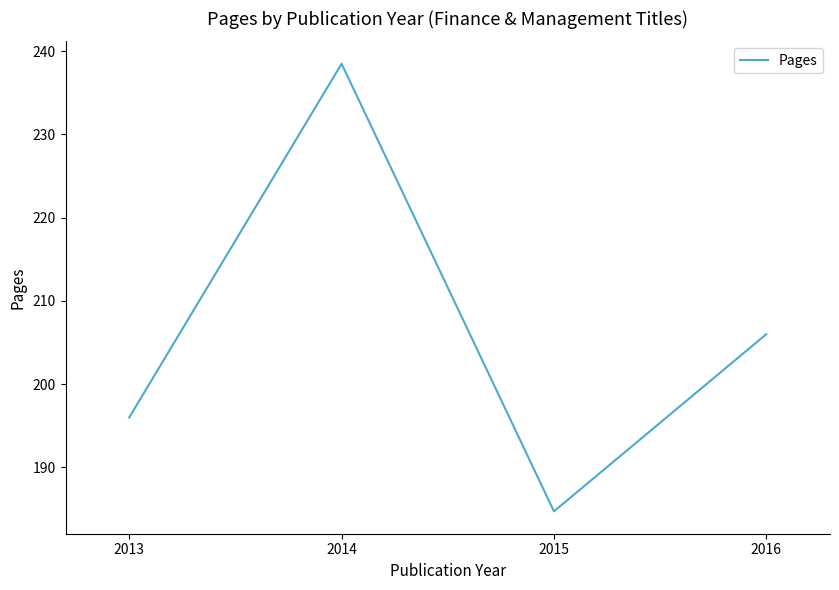

Reading left to right, extract all data points from this chart.

196.0	238.5	184.7	206.0